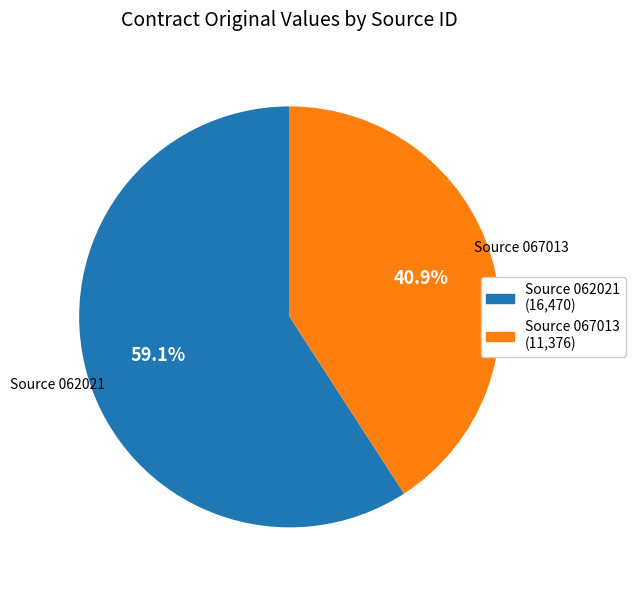

Is there a majority slice in this chart?

Yes